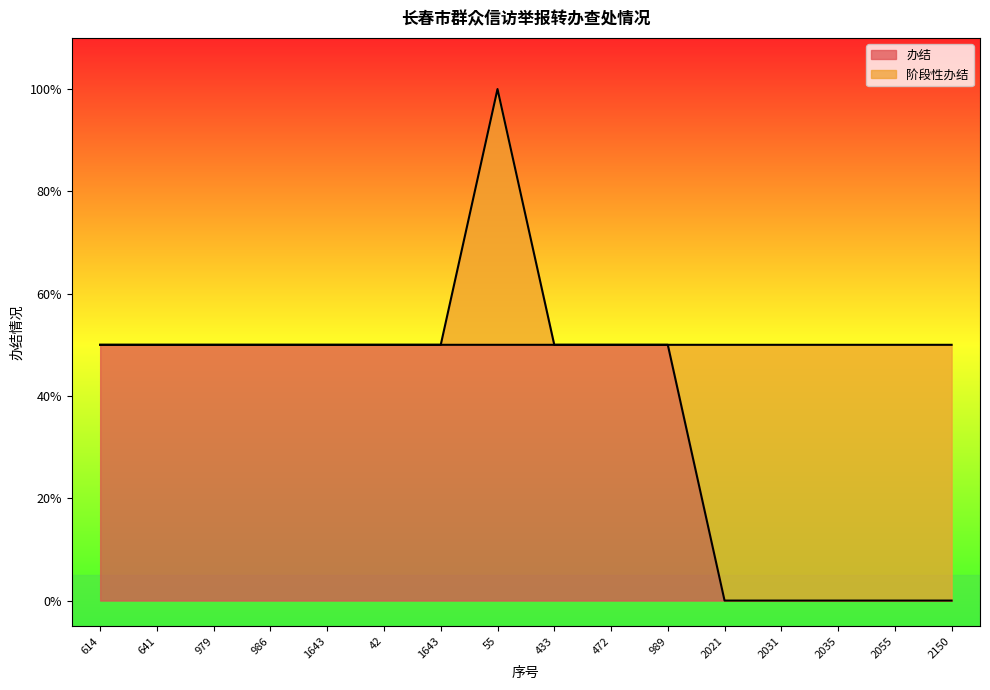

What is the approximate value at 641?

0.5